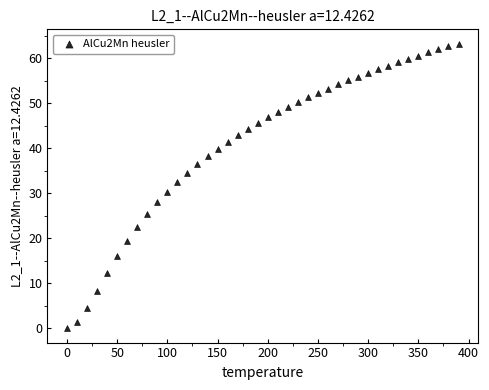

What is the range of Y values (max minus min)?

63.2